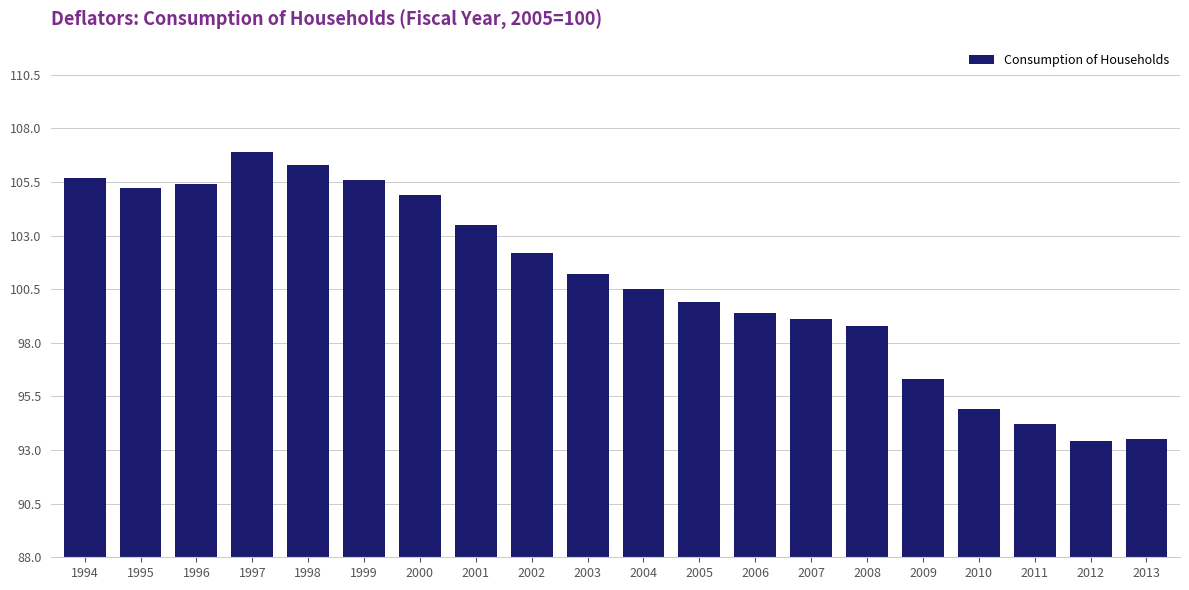

How many distinct data groups are displayed?

1